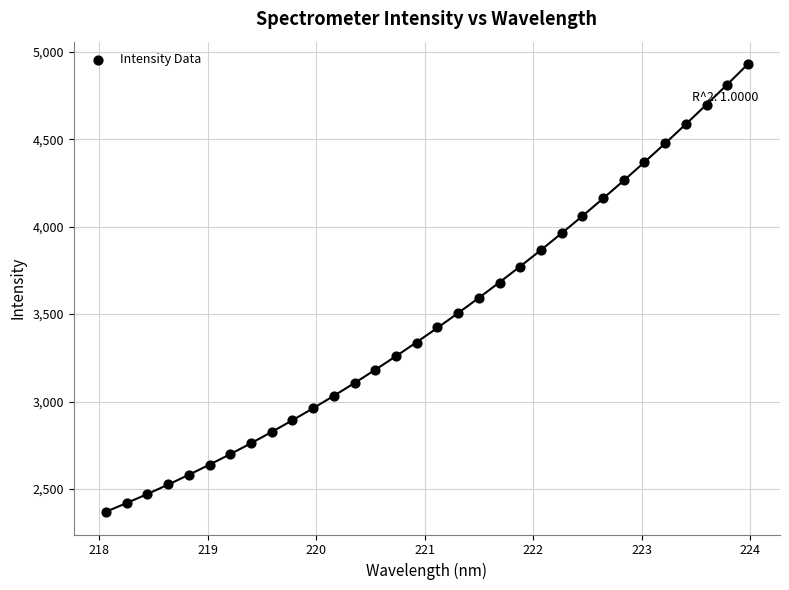

What is the range of Y values (max minus min)?

2560.9